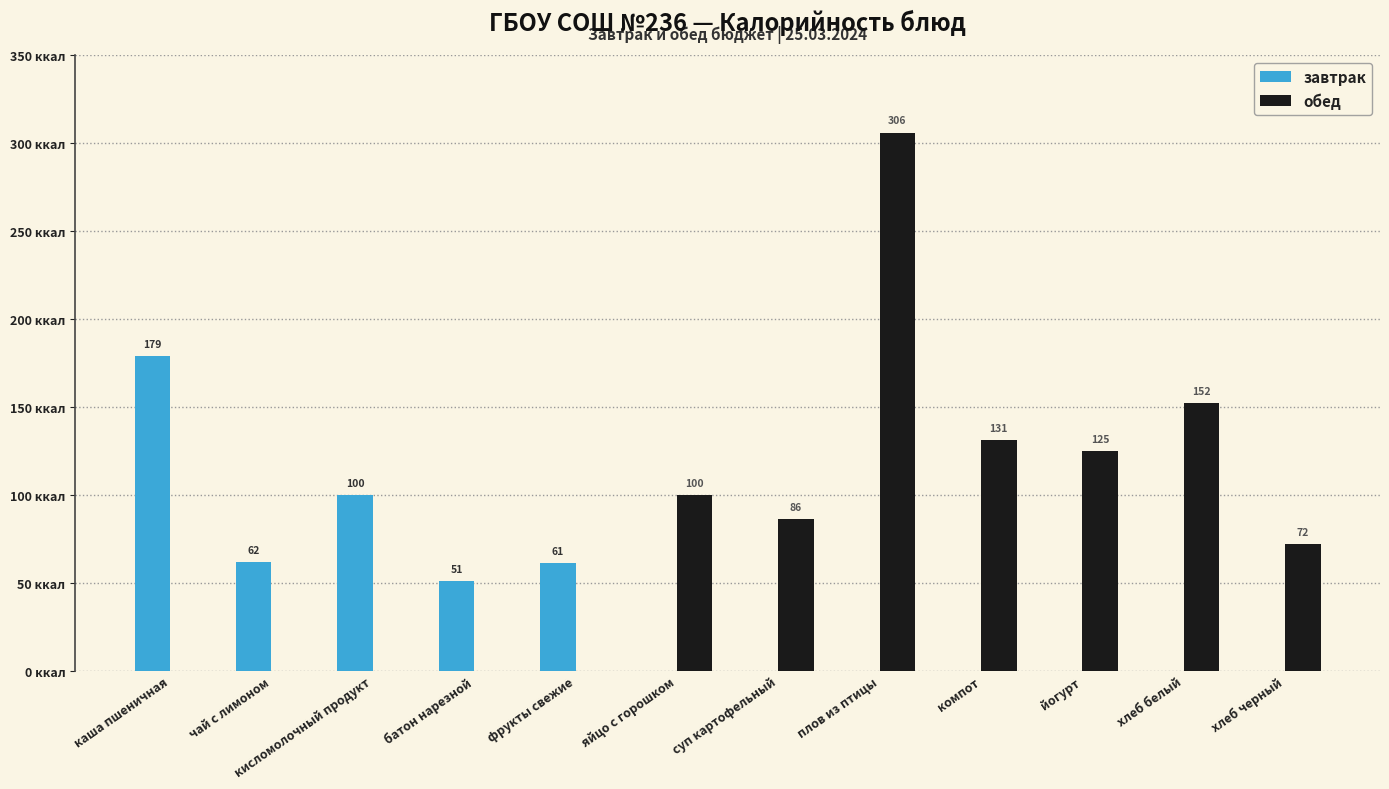

Is the value of завтрак at хлеб белый greater than the value of обед at яйцо с горошком?

No